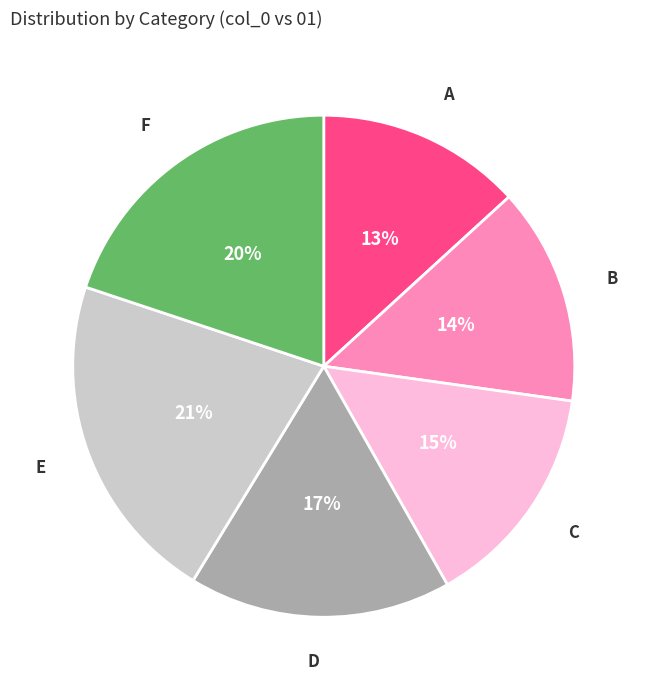

The C slice represents 15% of the pie. True or false?

True